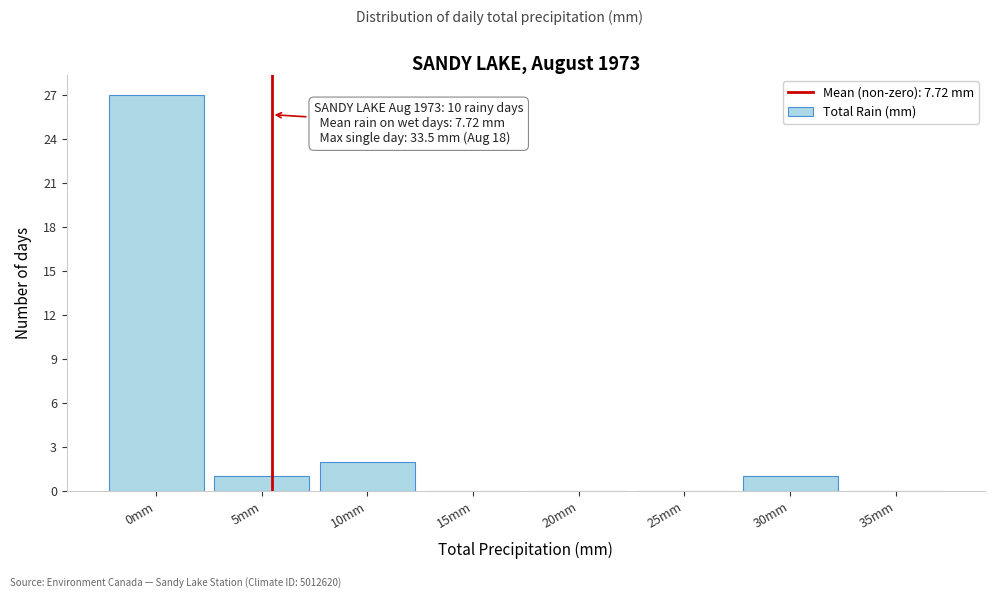

Reading left to right, extract all data points from this chart.

0mm=27	5mm=1	10mm=2	15mm=0	20mm=0	25mm=0	30mm=1	35mm=0